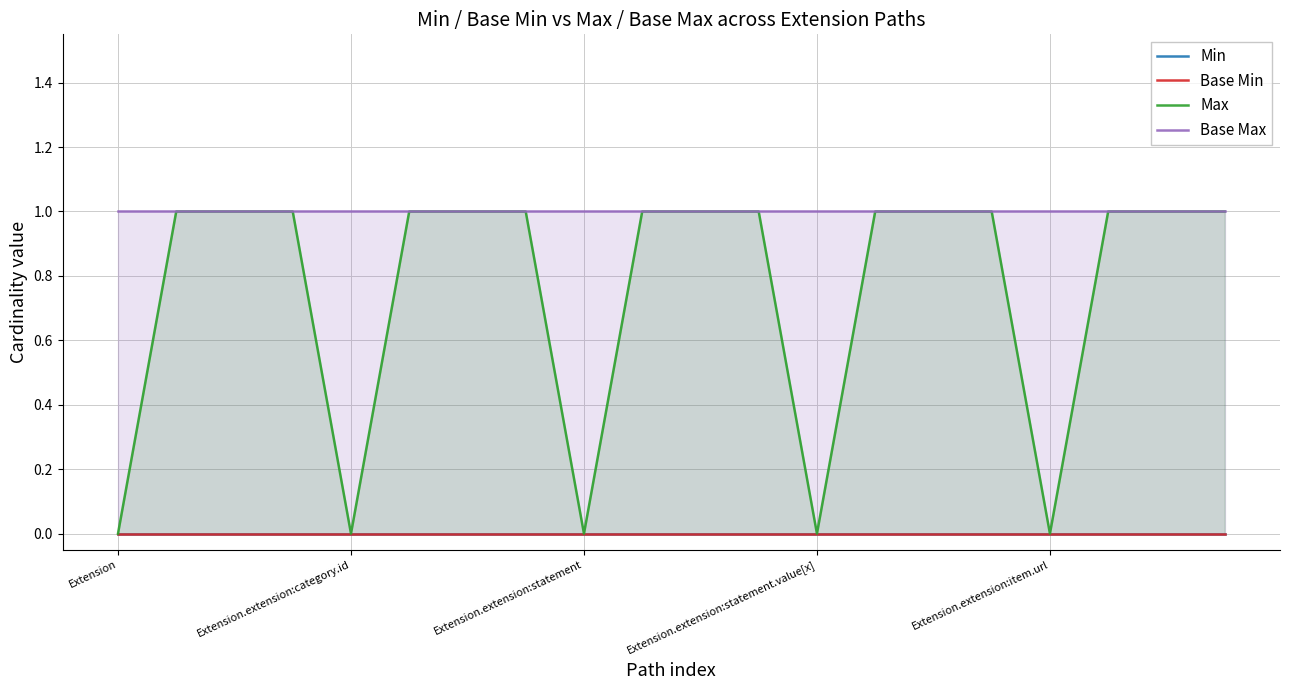

Which category has the lowest value in the Max series?

Extension